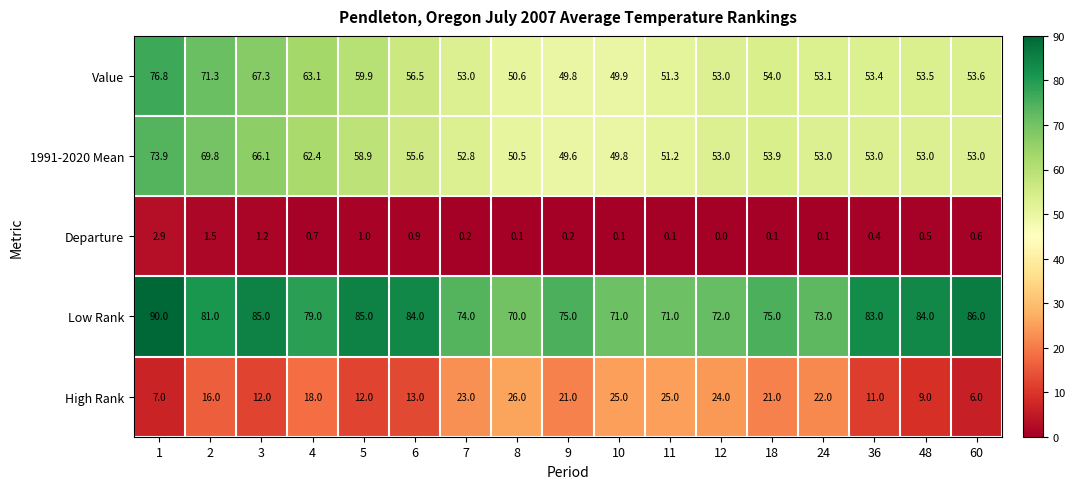

What is the total value across all series at 9?

195.6